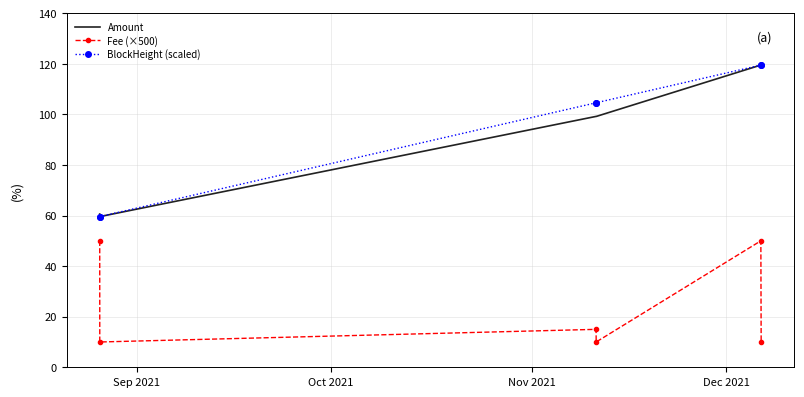

True or false: BlockHeight (scaled) and Fee (×500) intersect in this chart.

False